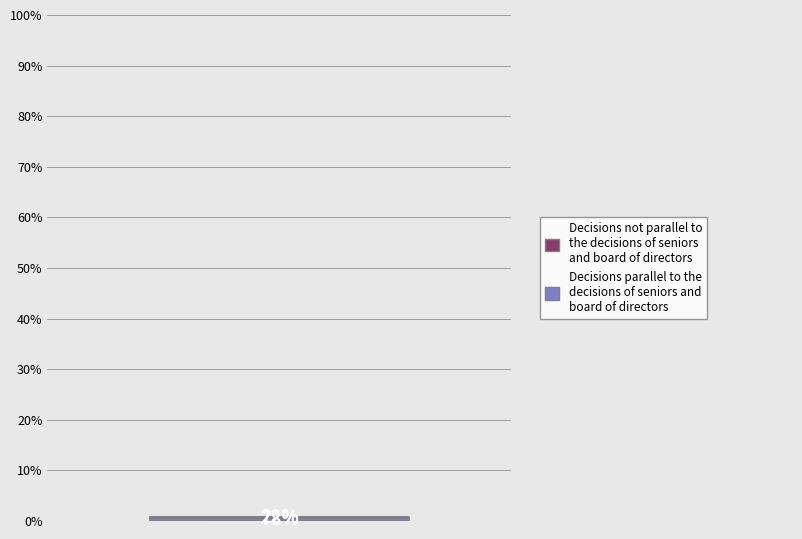

Is it true that 15 Mar is 31% of the pie?

False